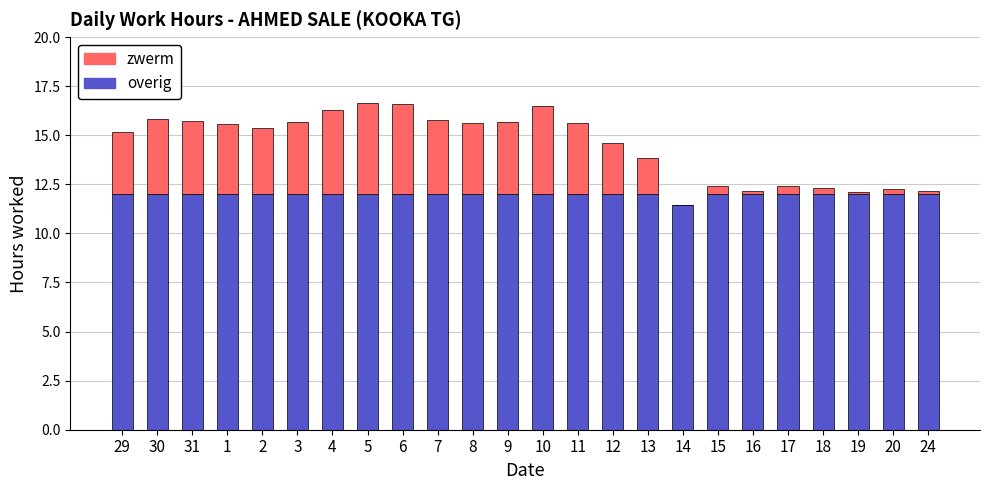

The overig series shows 12.0 at 13. True or false?

True